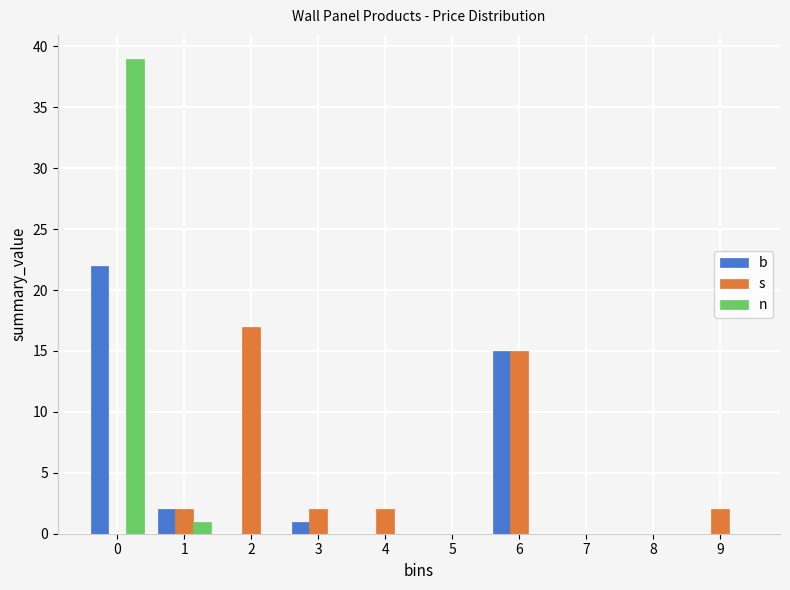

Is it true that b equals 15 at 5?

False